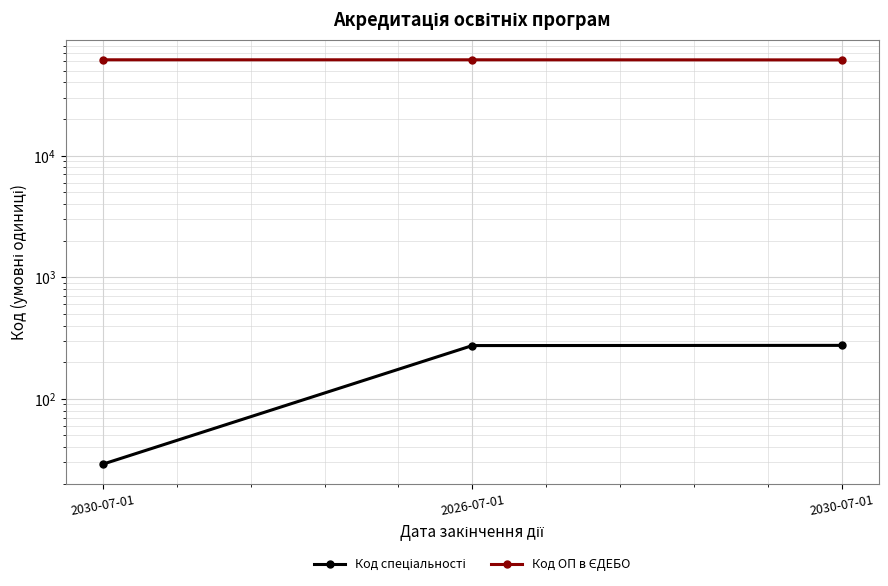

Rank the series by their maximum value, from highest to lowest.

Код ОП в ЄДЕБО, Код спеціальності